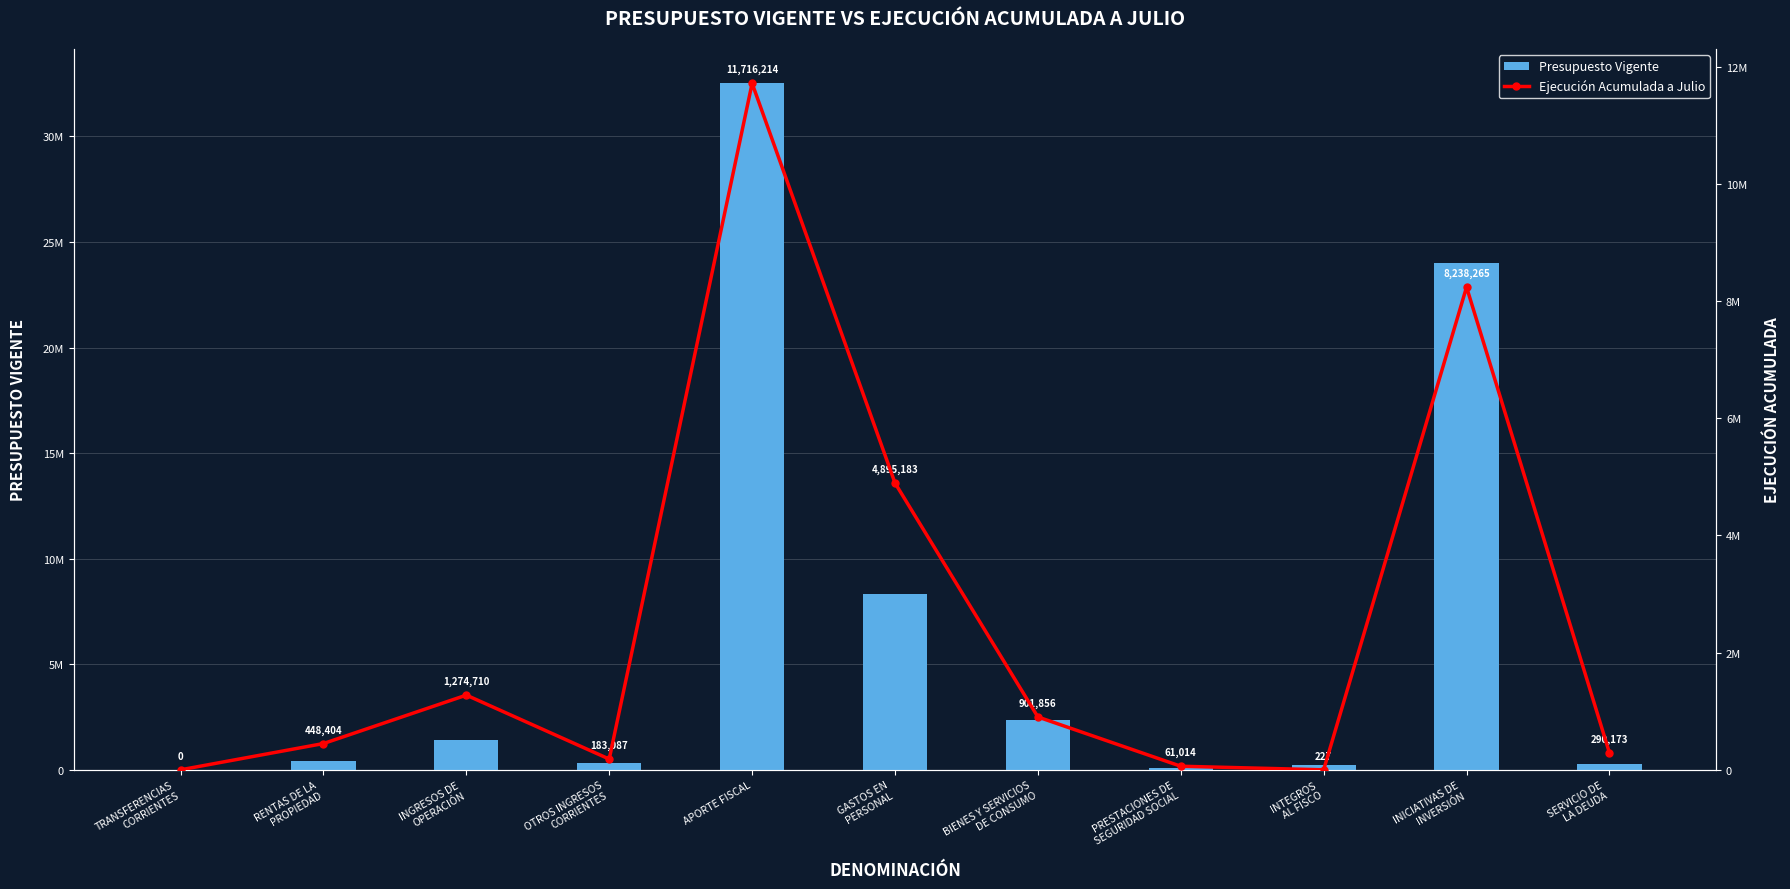

At SERVICIO DE
LA DEUDA, list the series in order from smallest to largest.

Presupuesto Vigente, Ejecución Acumulada a Julio